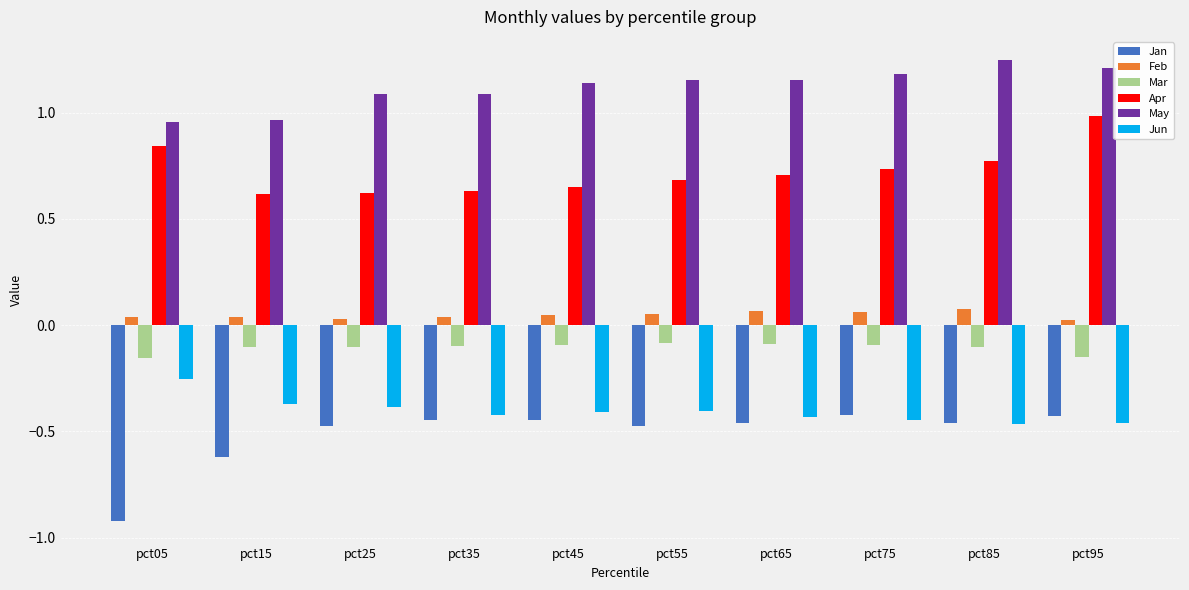

What is the difference between the highest and lowest values at pct65?

1.6